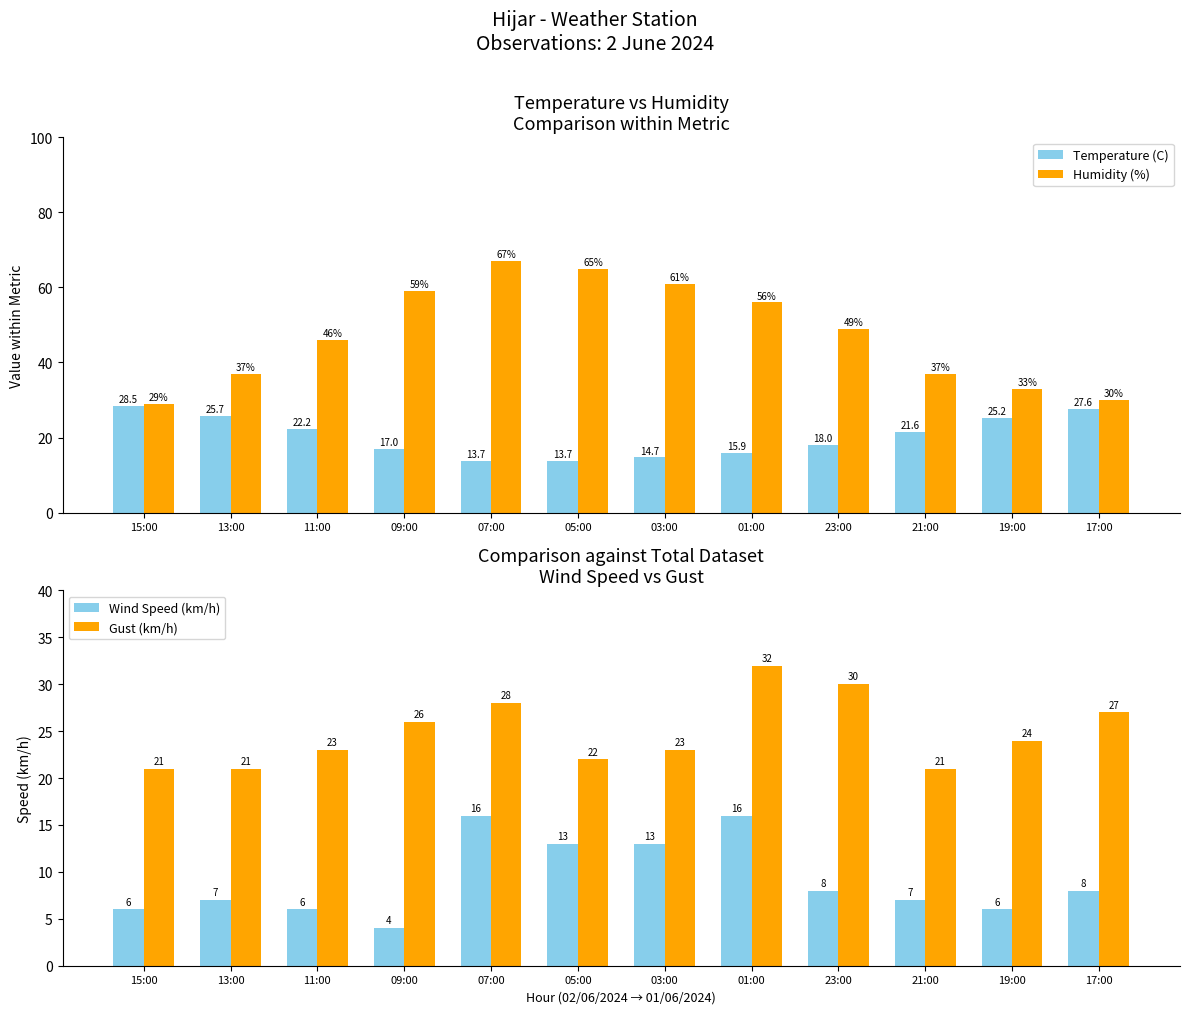

At 17:00, list the series in order from largest to smallest.

Humidity (%), Temperature (C), Gust (km/h), Wind Speed (km/h)